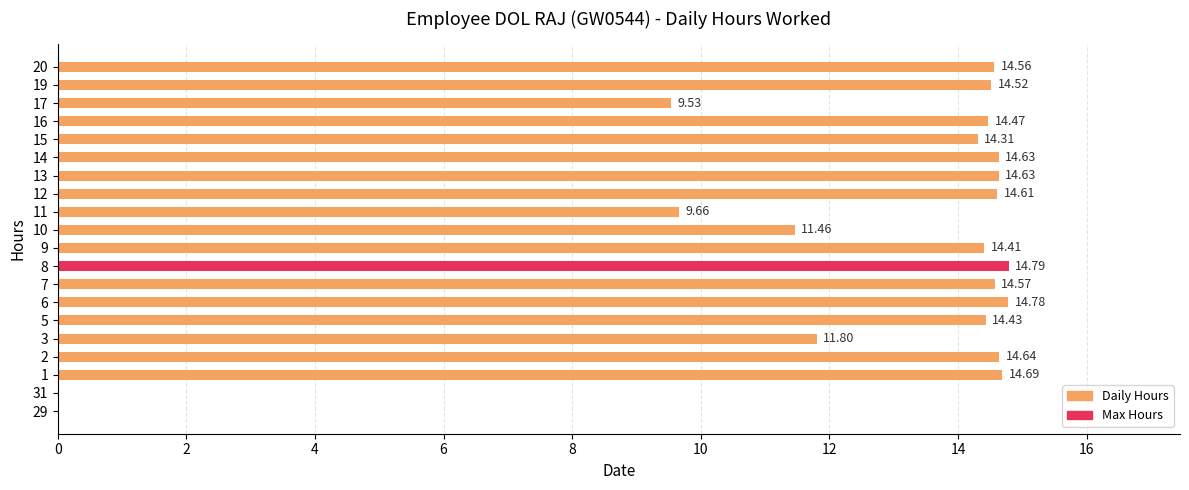

Where is the data nearest to the value 7?

17